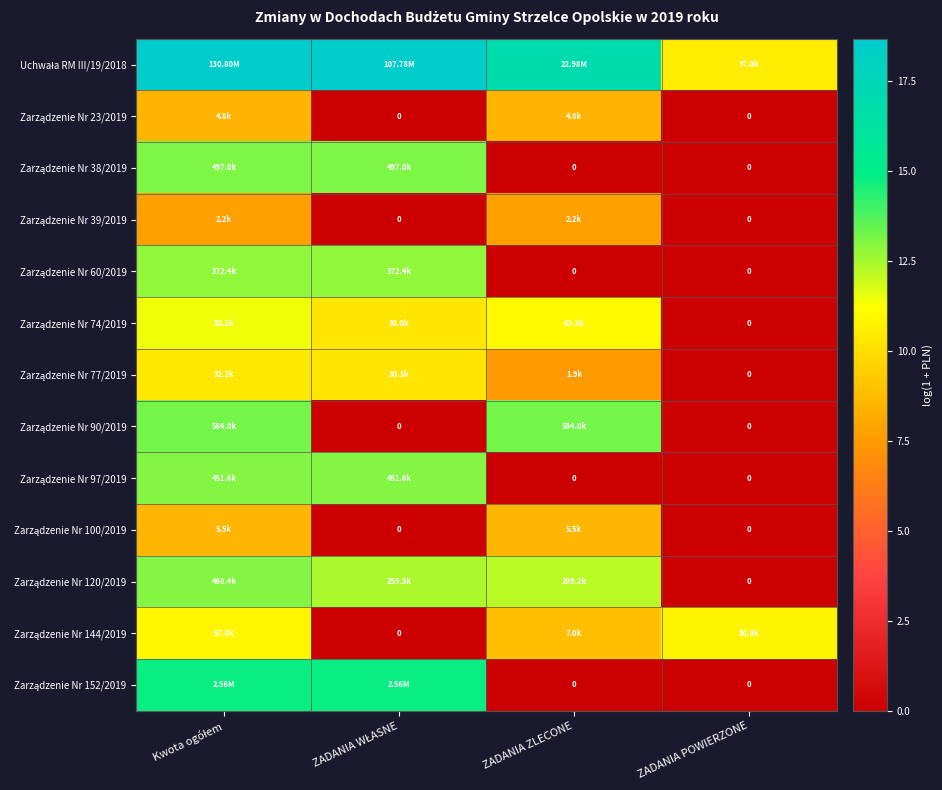

The value of Zarządzenie Nr 90/2019 at ZADANIA POWIERZONE is 0.0. True or false?

True